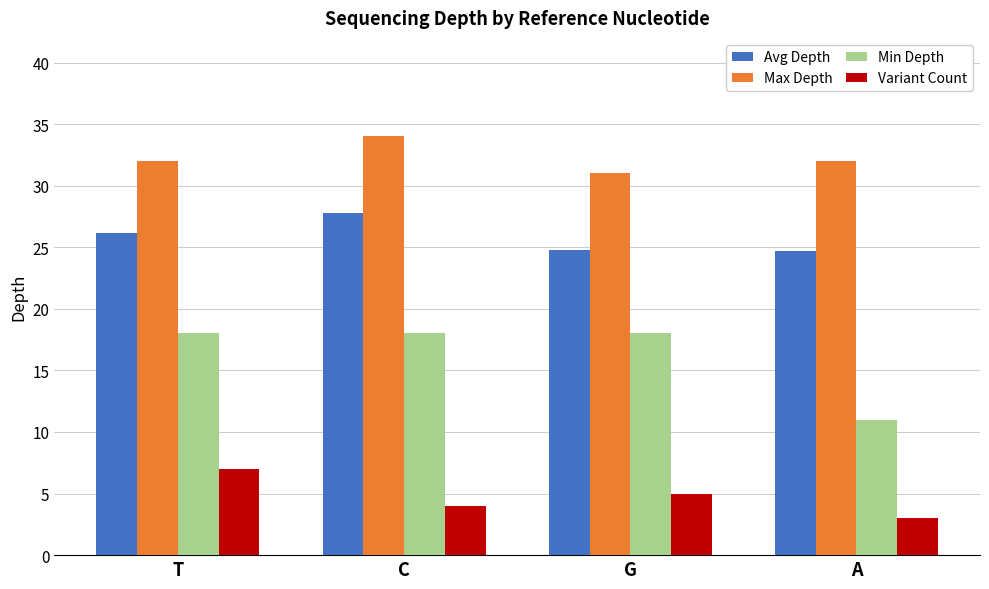

At A, list the series in order from smallest to largest.

Variant Count, Min Depth, Avg Depth, Max Depth